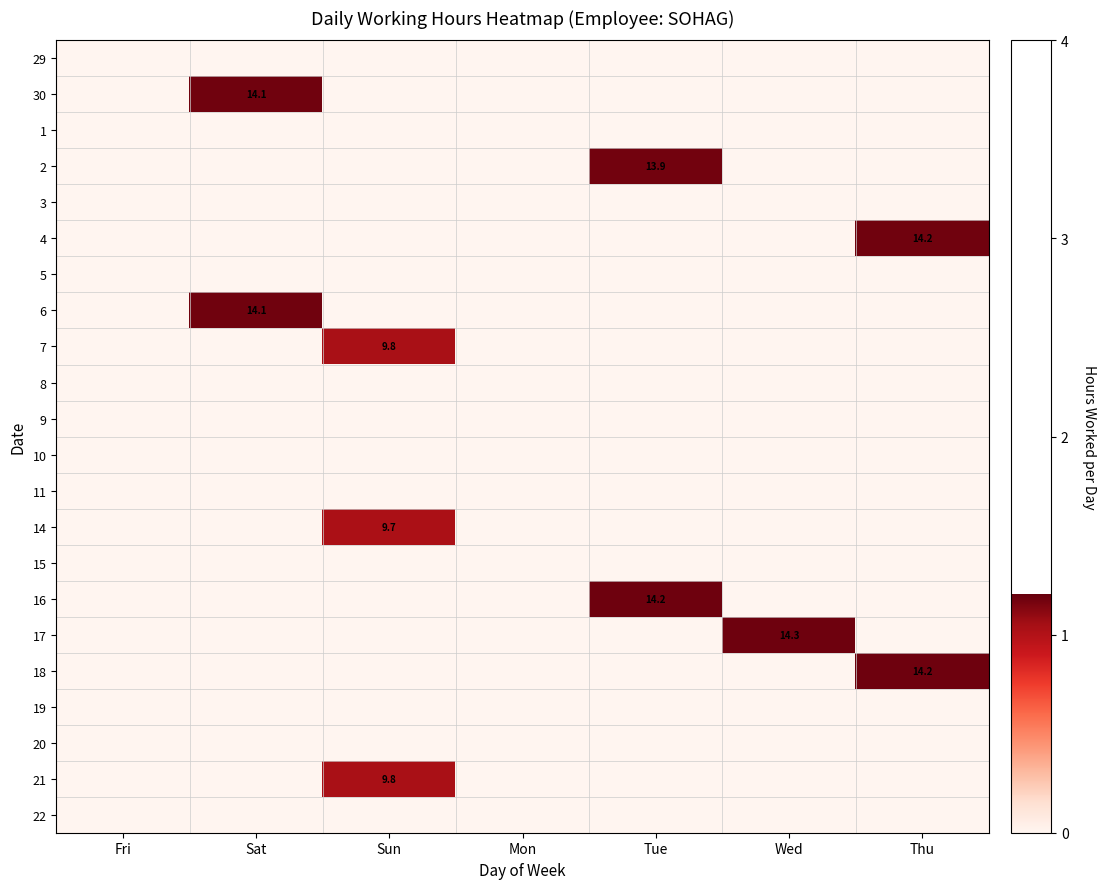

True or false: 4 has a value of 21.8 at Thu.

False